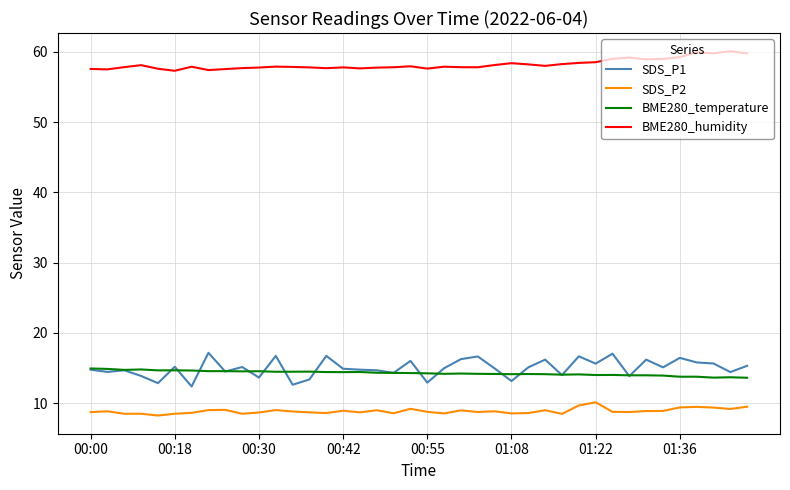

Count the number of categories in the chart.

40